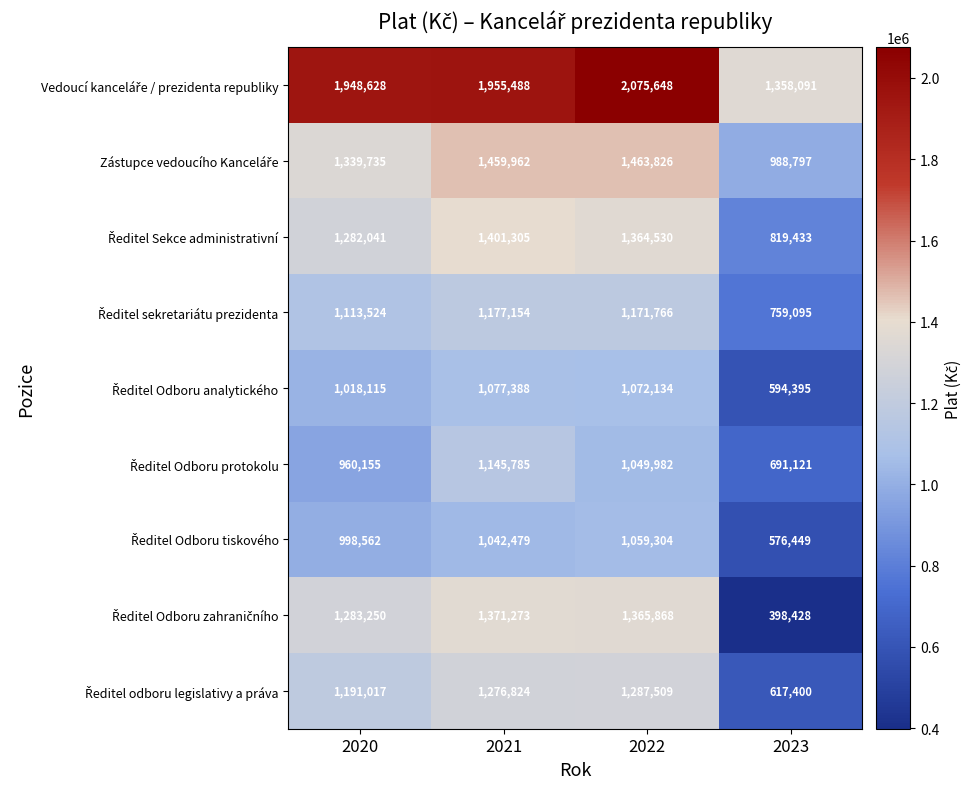

What is the spread (max minus min) of values at 2020?

988473